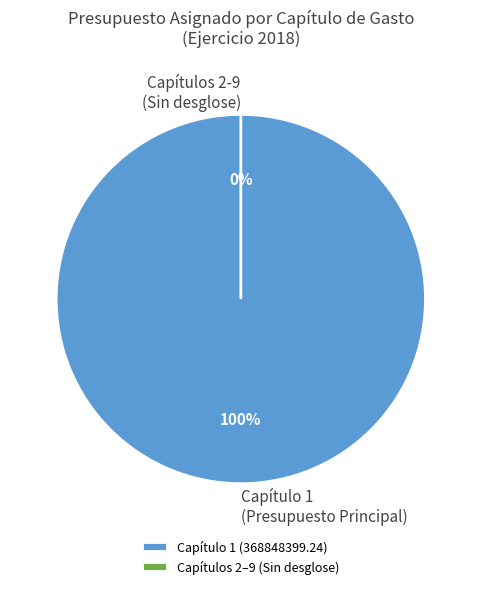

Count the number of slices in the pie.

9